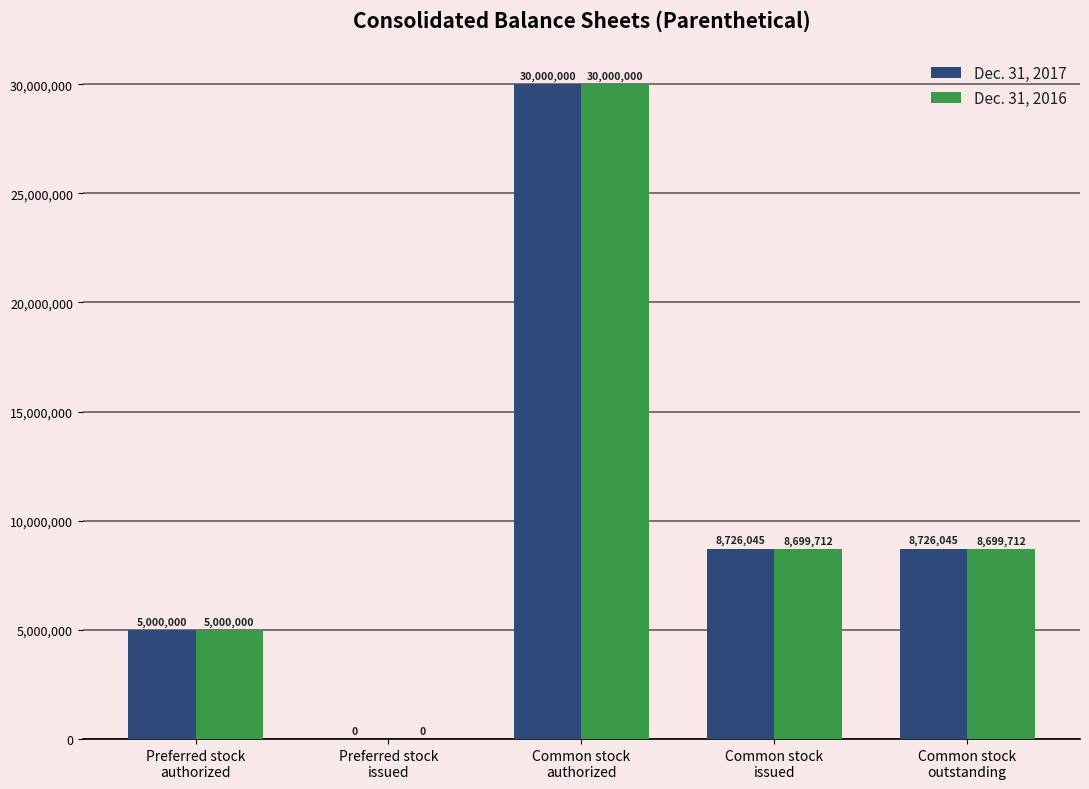

Reading left to right, extract all data points from this chart.

Dec. 31, 2017: Preferred stock
authorized=5000000	Preferred stock
issued=0	Common stock
authorized=30000000	Common stock
issued=8726045	Common stock
outstanding=8726045
Dec. 31, 2016: Preferred stock
authorized=5000000	Preferred stock
issued=0	Common stock
authorized=30000000	Common stock
issued=8699712	Common stock
outstanding=8699712